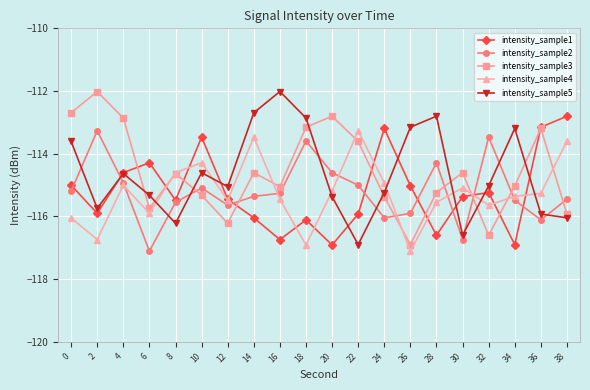

Is the value of intensity_sample5 at 2 greater than the value of intensity_sample4 at 2?

Yes